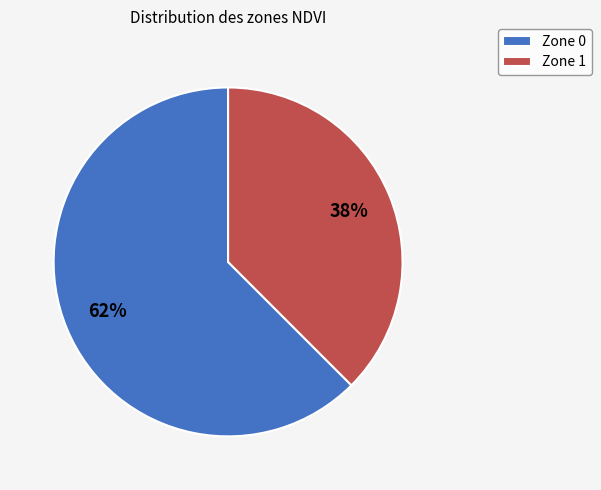

Is it true that Zone 1 is 38% of the pie?

True